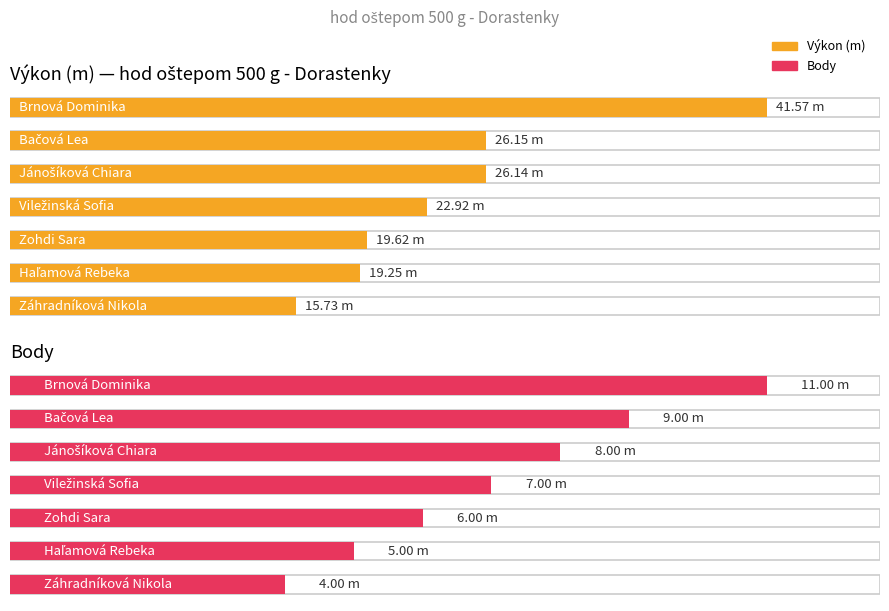

What is the value of the Výkon bar at the 3rd from the left?

26.1